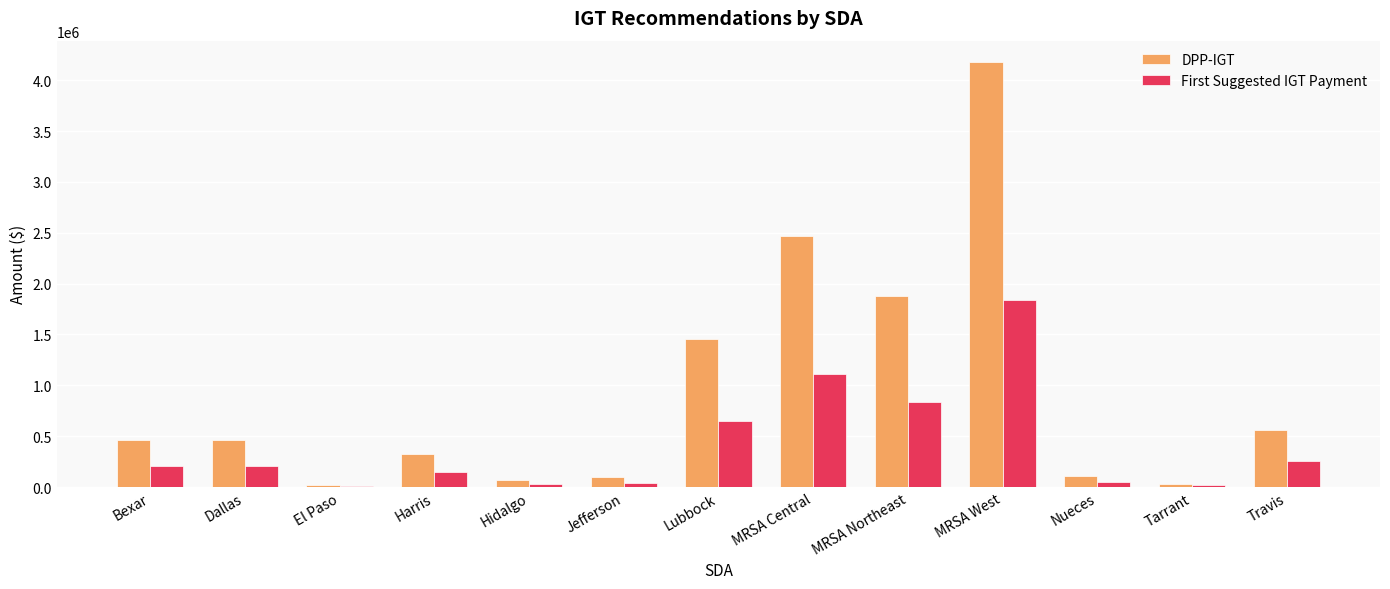

The First Suggested IGT Payment series shows 1304489.9 at MRSA Northeast. True or false?

False